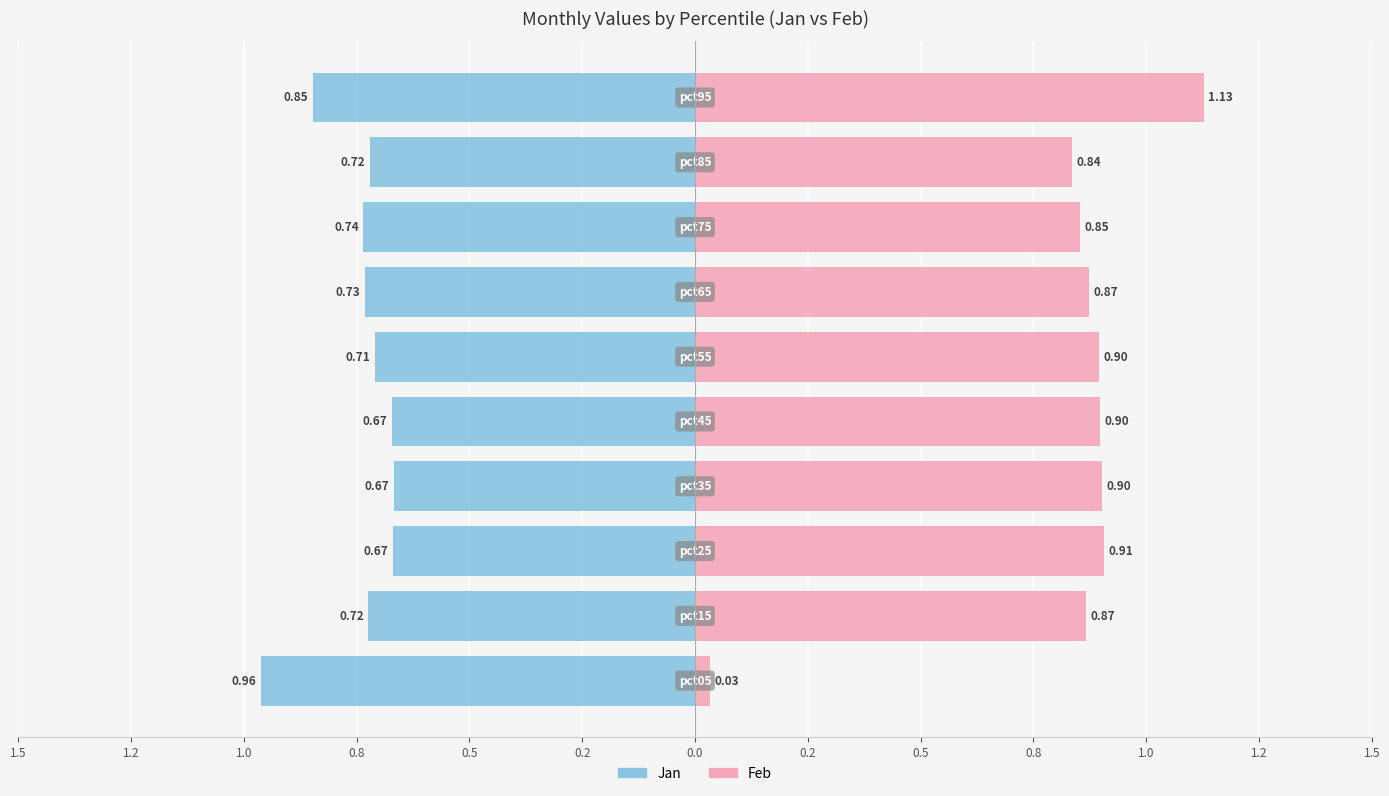

Reading left to right, transcribe all the data shown in this chart.

Jan: 1.5=-1.0	1.2=-0.7	1.0=-0.7	0.8=-0.7	0.5=-0.7	0.2=-0.7	0.0=-0.7	0.2=-0.7	0.5=-0.7	0.8=-0.8
Feb: 1.5=0.0	1.2=0.9	1.0=0.9	0.8=0.9	0.5=0.9	0.2=0.9	0.0=0.9	0.2=0.9	0.5=0.8	0.8=1.1